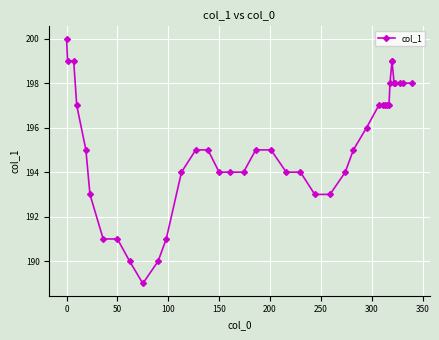

What is the minimum value shown in the chart?

189